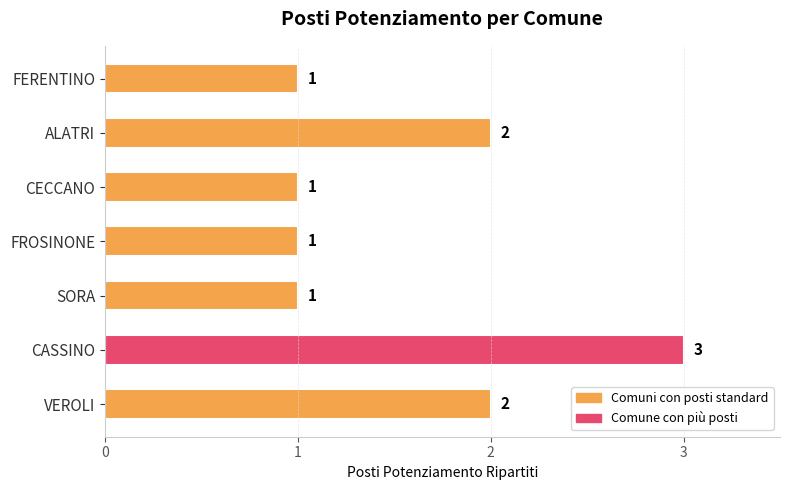

How many values are between 1 and 2?

6